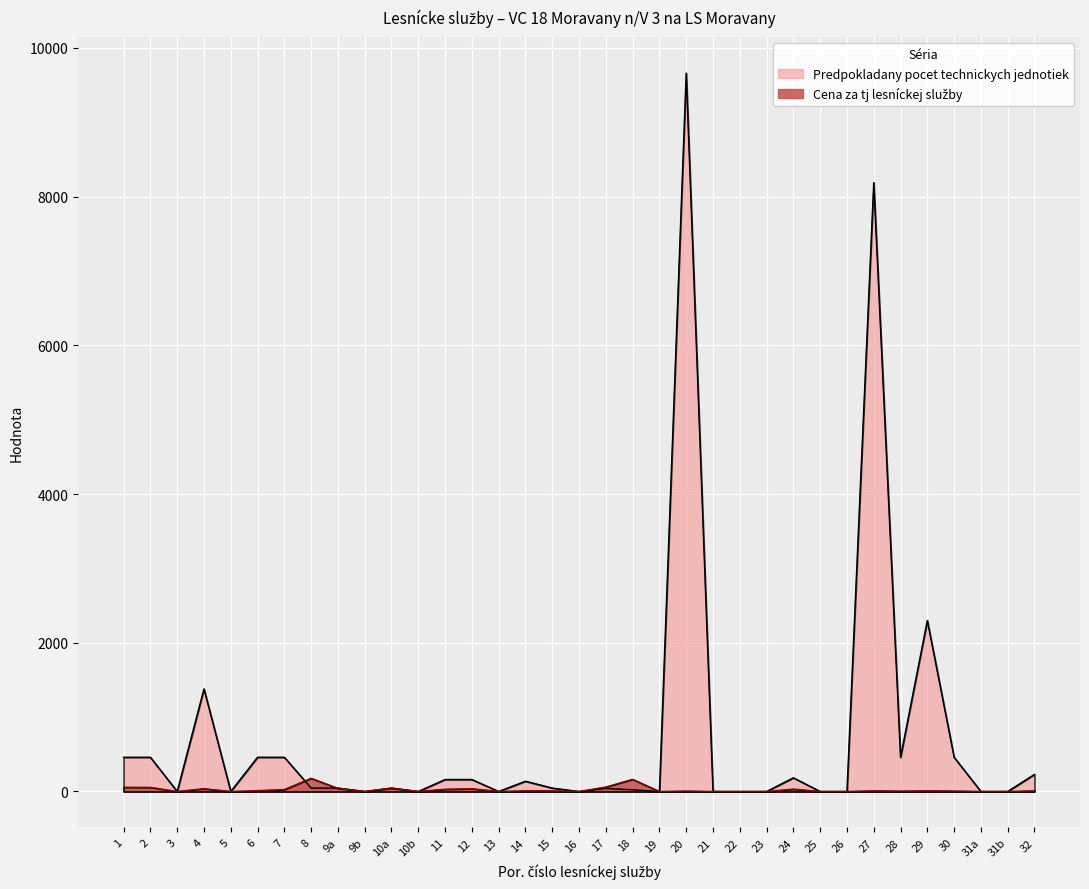

How many values in Predpokladany pocet technickych jednotiek are above zero?

21